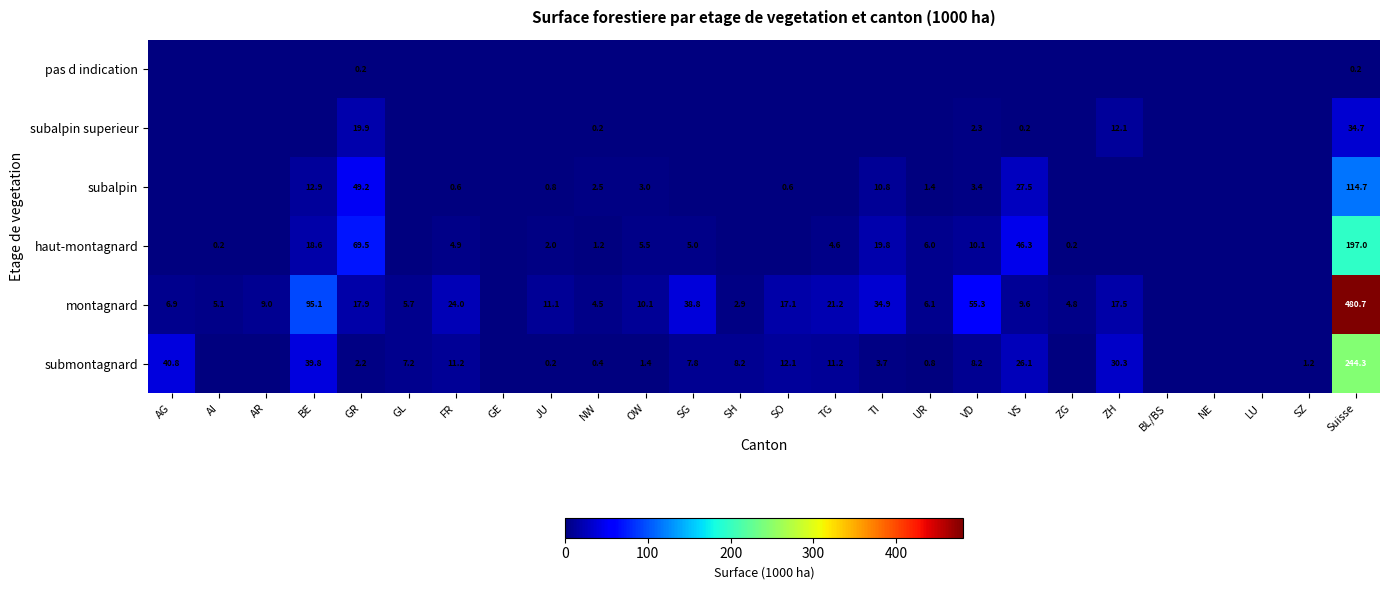

How many series are shown in this chart?

6